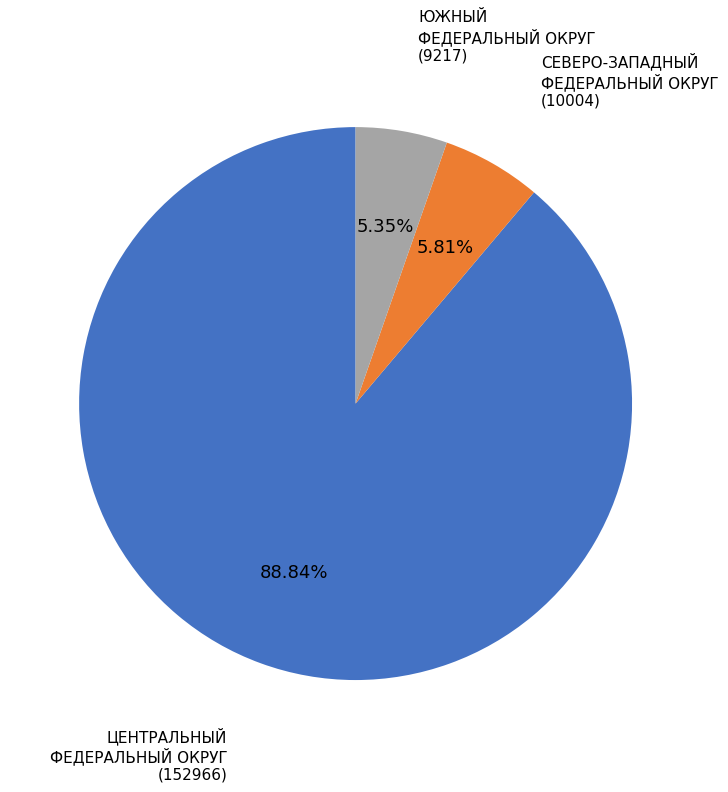

How many slices are in this pie chart?

3